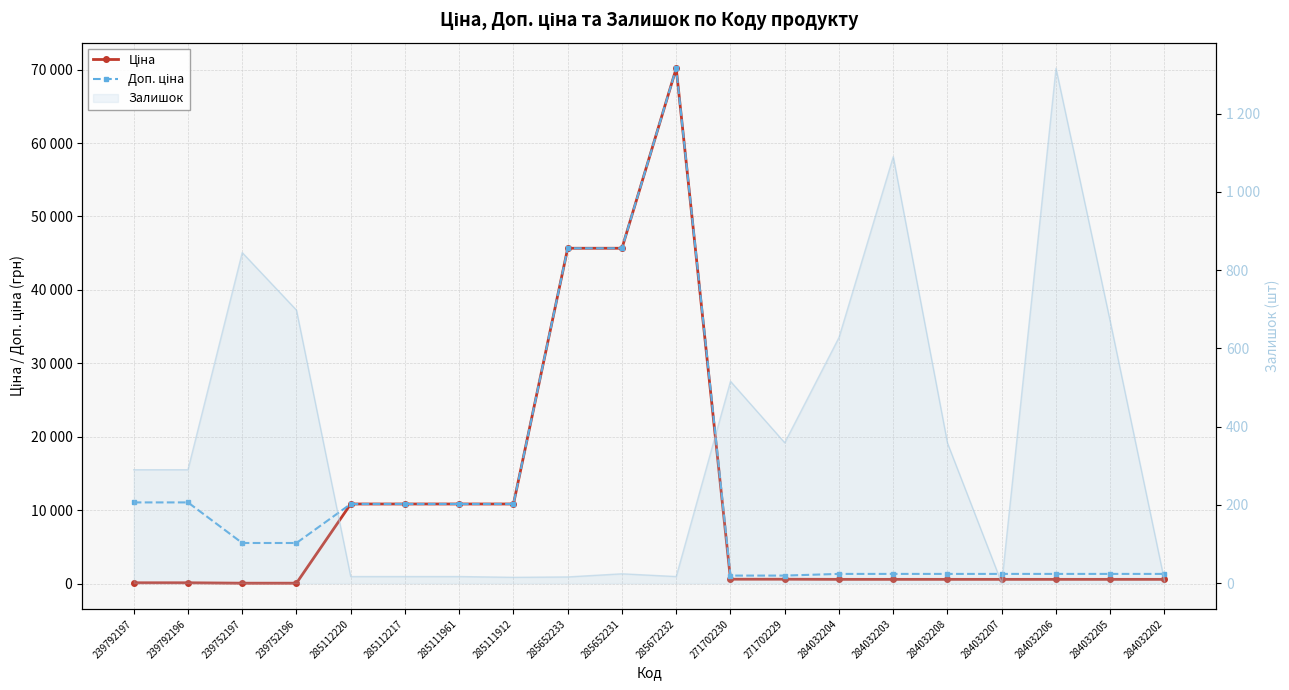

List the series in order of their peak value, highest first.

Ціна, Доп. ціна